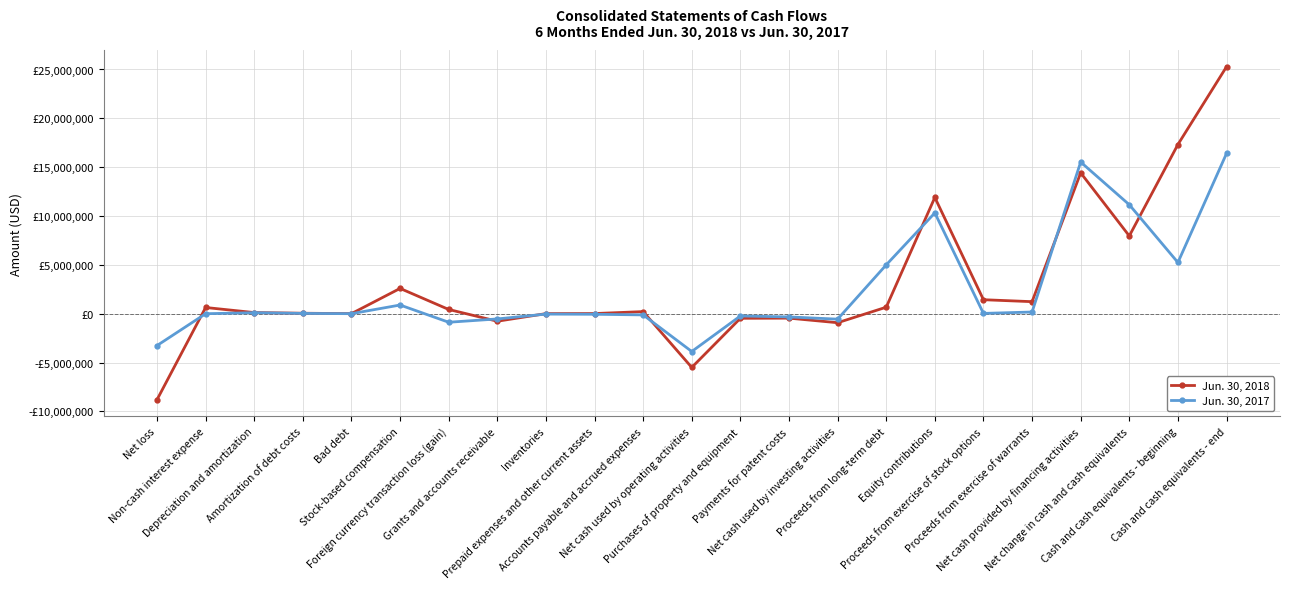

Reading right to left, what are all the values shown in this chart?

Jun. 30, 2018: 25282626	17321862	7960764	14422303	1233584	1433626	11903081	666667	-920645	-452117	-468528	-5496827	216335	16899	9700	-769001	435274	2589973	9685	49532	117512	637000	-8803235
Jun. 30, 2017: 16402330	5245178	11157152	15526124	175004	31908	10320772	5000000	-556985	-327366	-229619	-3867869	-119960	-56235	-38565	-534647	-872788	890994	3791	30481	103561	0	-3259501